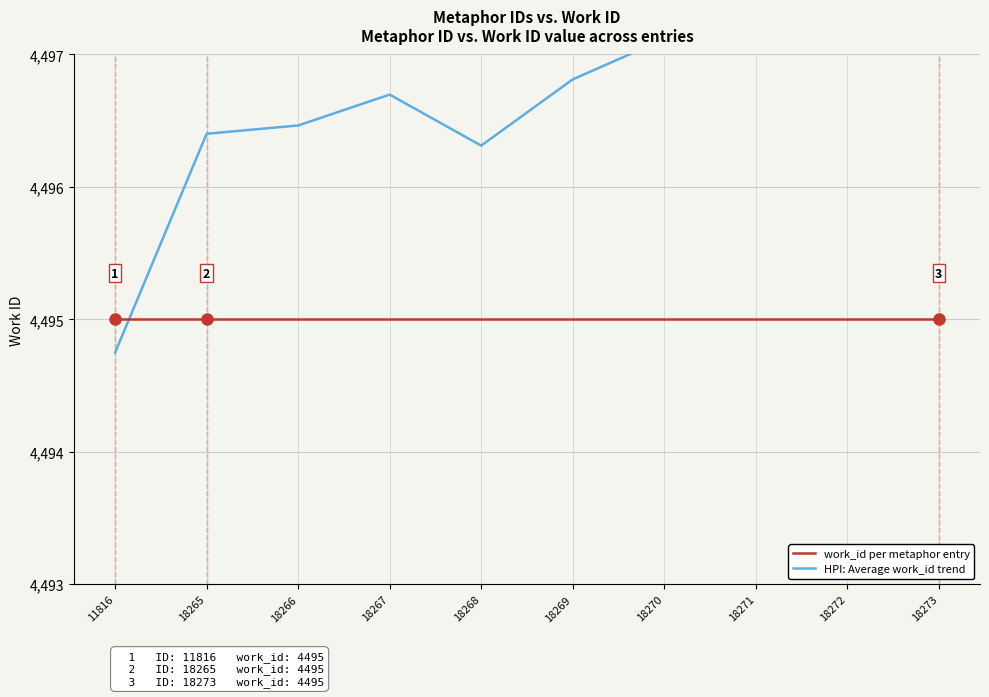

The value of HPI: Average work_id trend at 18267 is 4496.7. True or false?

True